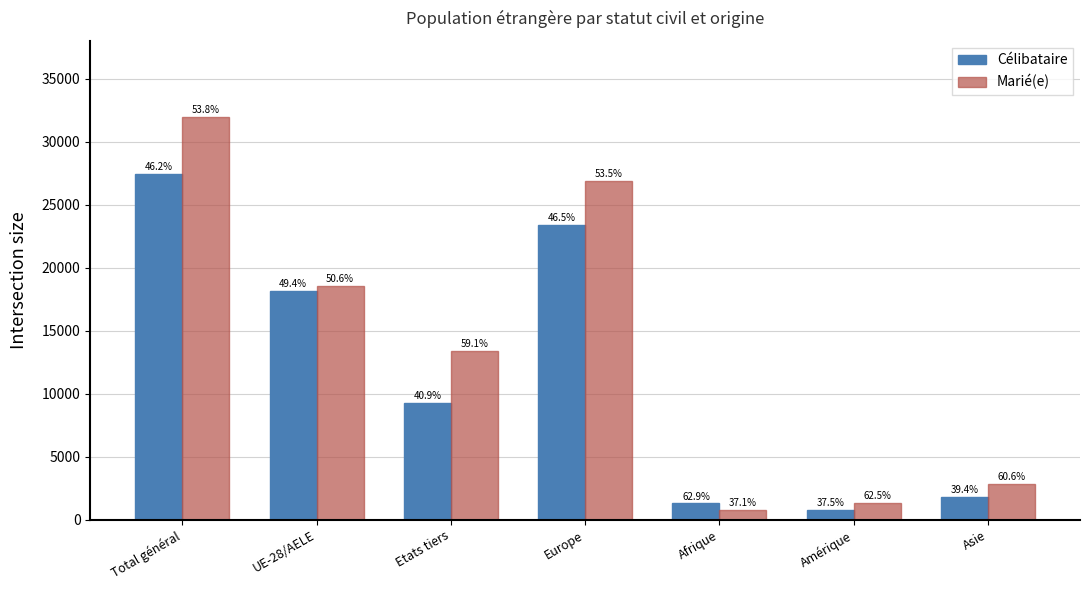

How many bars are there in total?

14